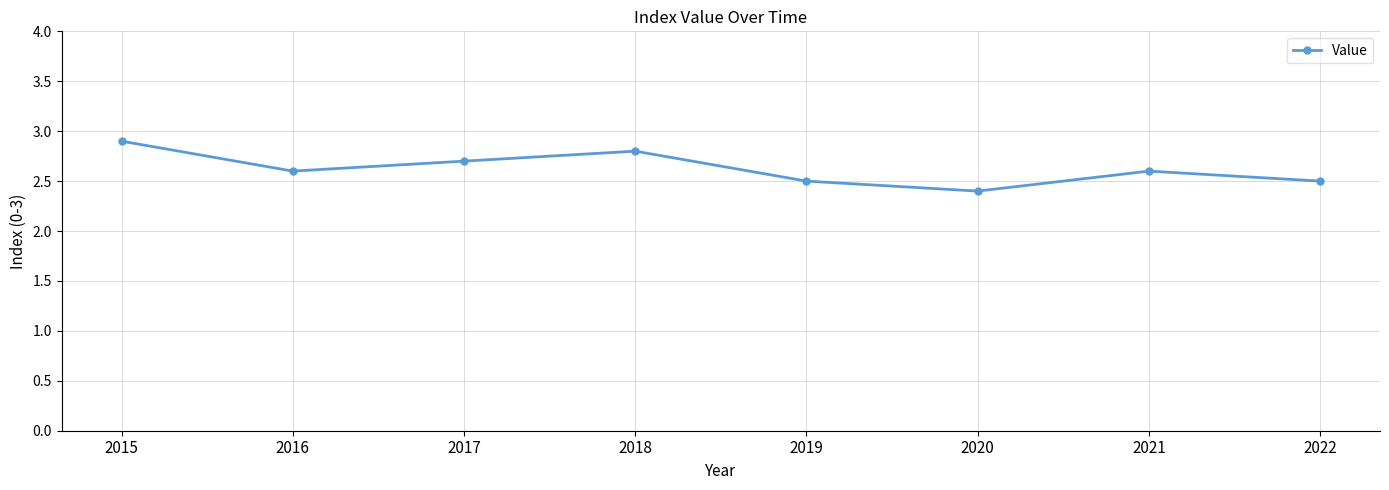

Is it true that the value at 2018 is 2.8?

True